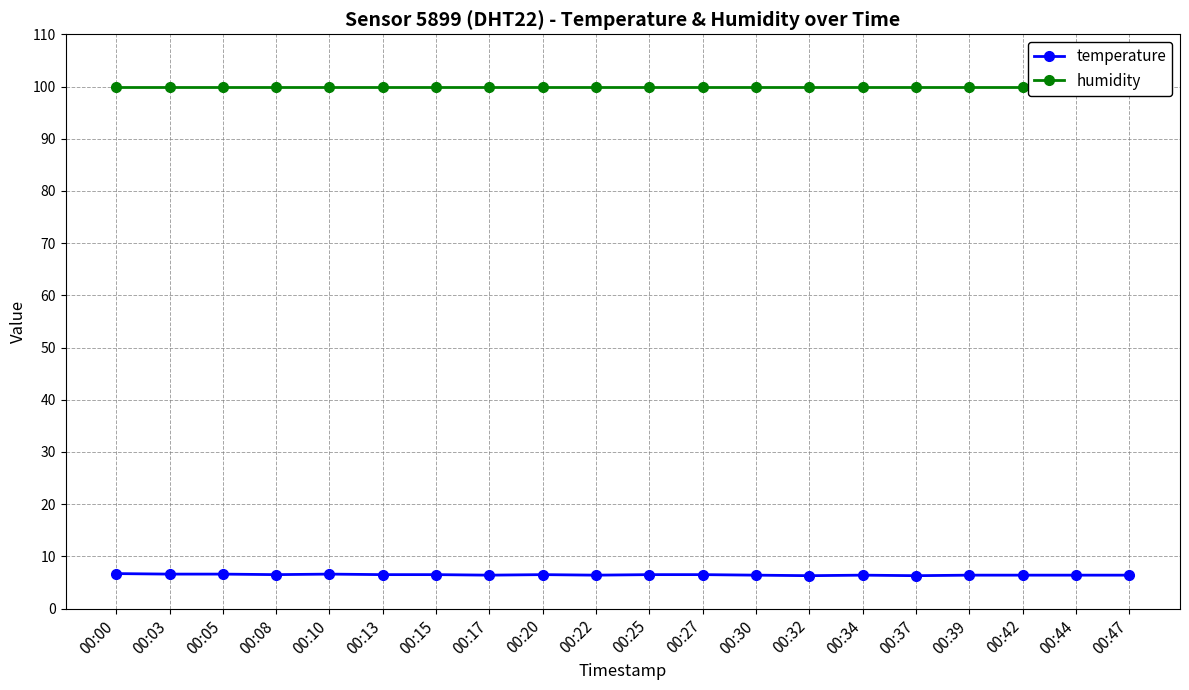

Is this an area chart (filled region under the line)?

No